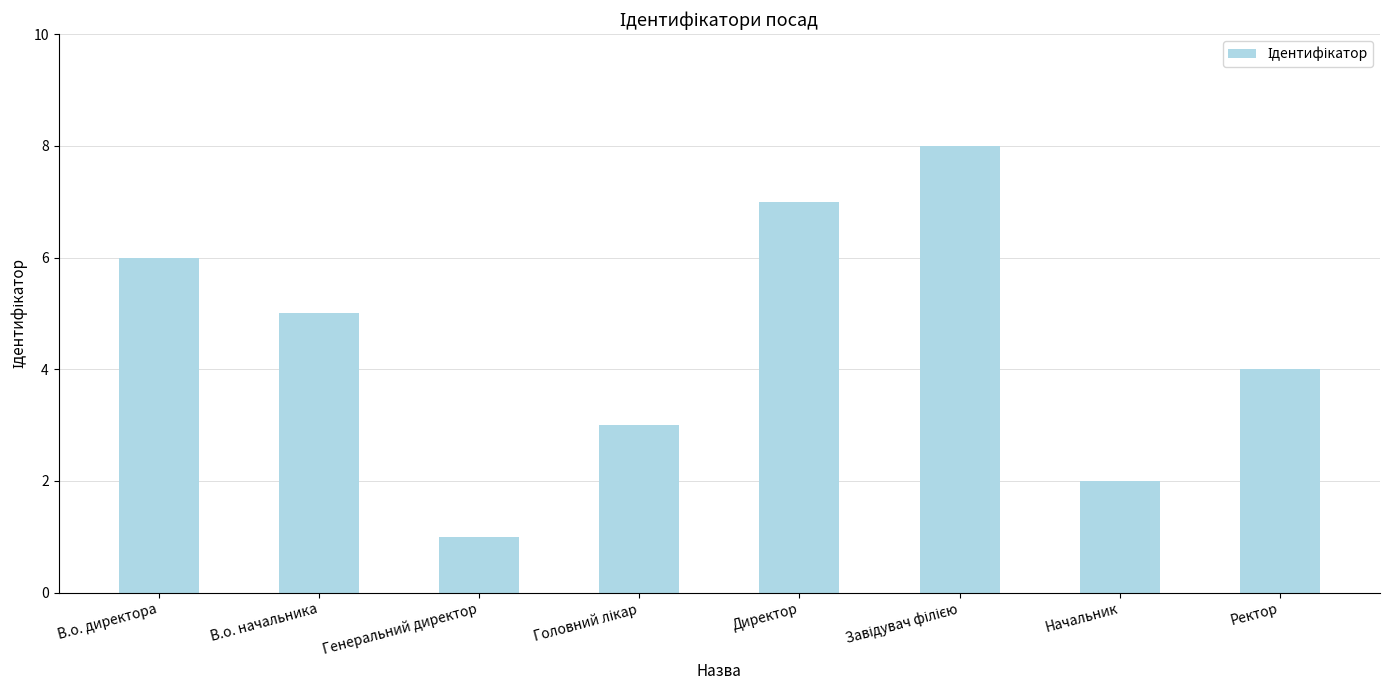

Between Генеральний директор and Начальник, which is larger?

Начальник